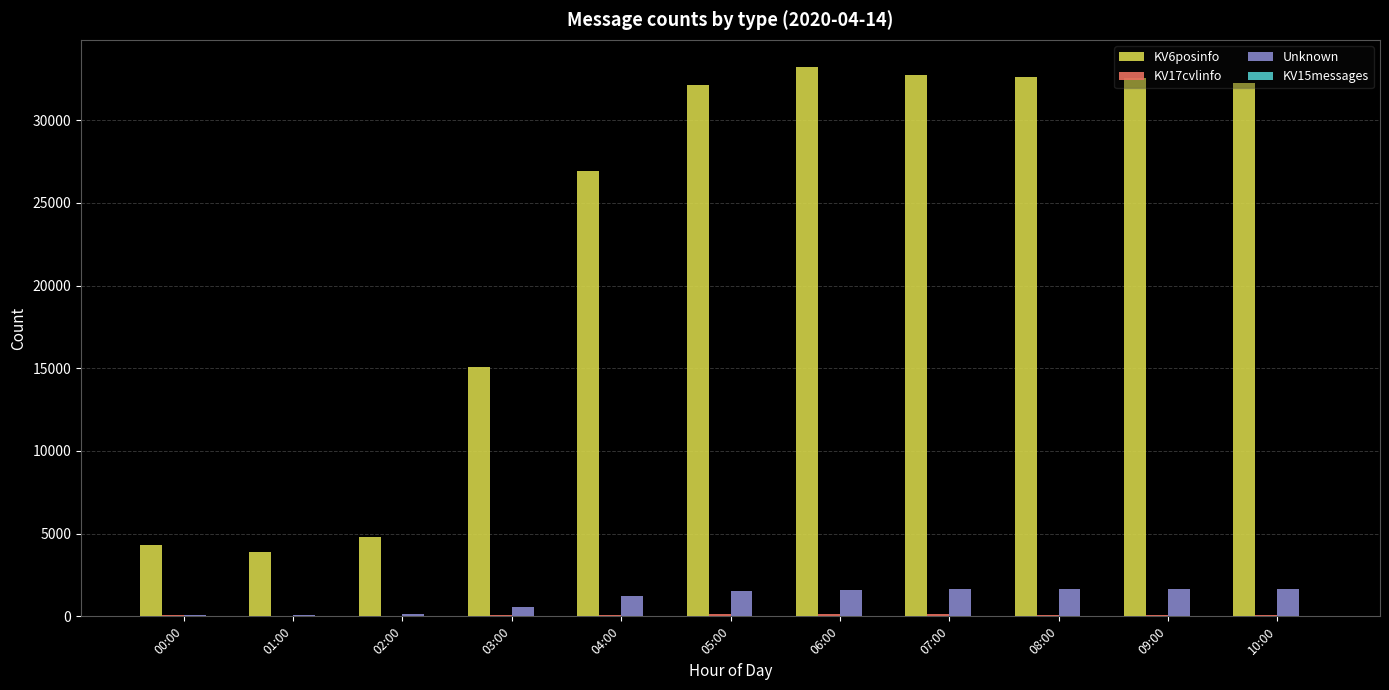

True or false: KV6posinfo has a value of 26920 at 04:00.

True